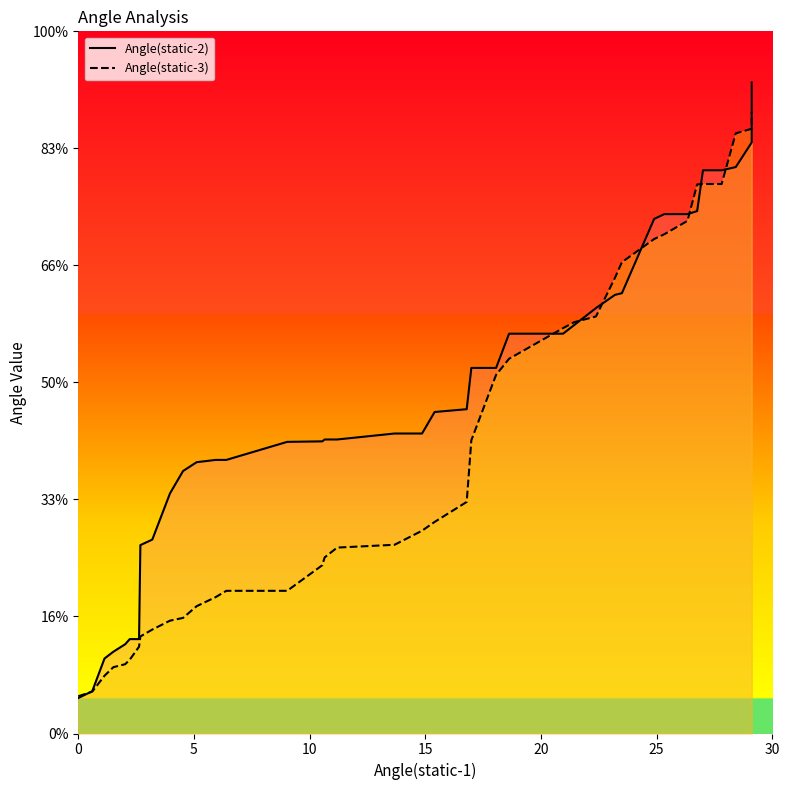

How many distinct data groups are displayed?

2